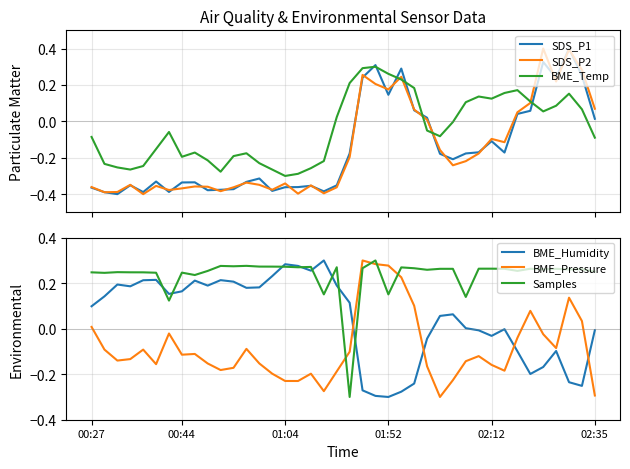

Is it true that BME_Pressure equals -0.4 at 02:35?

False